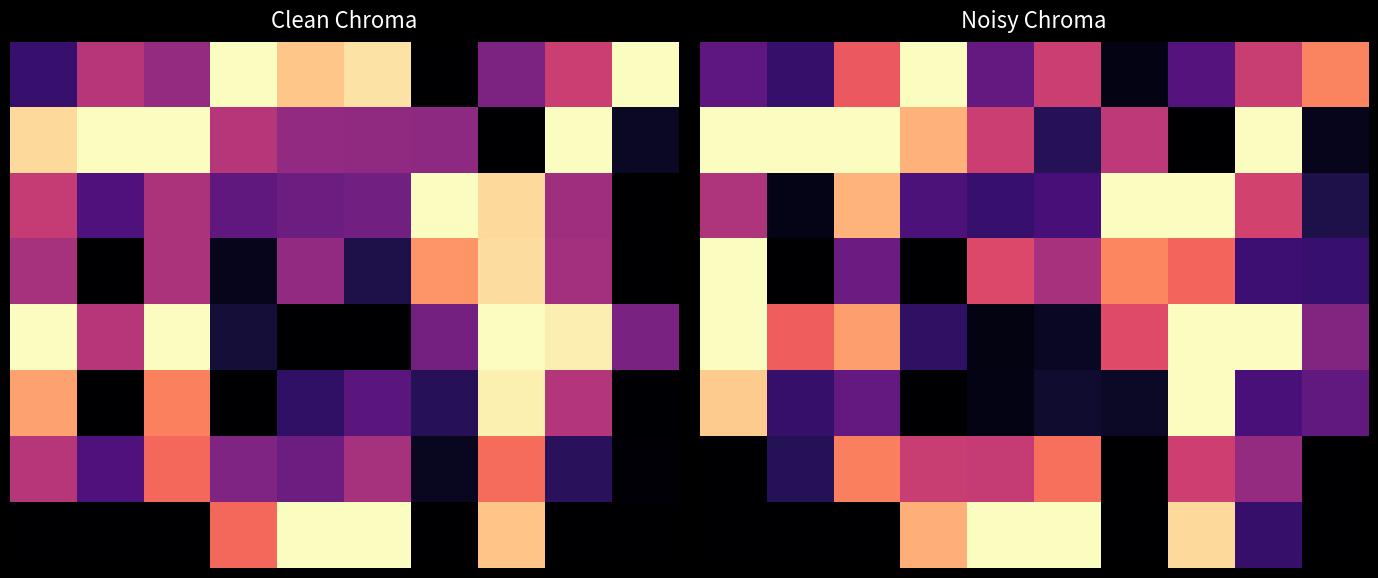

Between 0 and 8, which is larger?

8